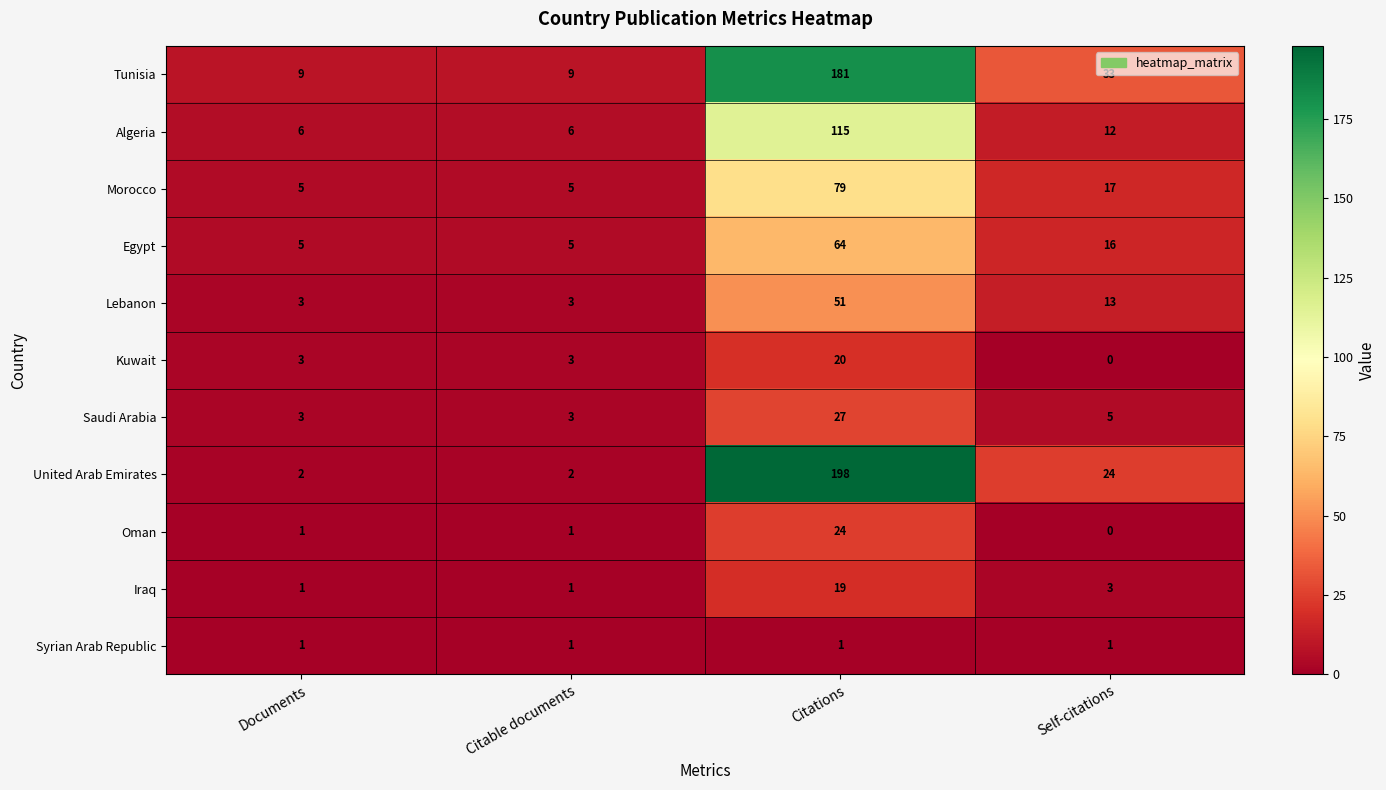

The value of Algeria at Citations is 115. True or false?

True